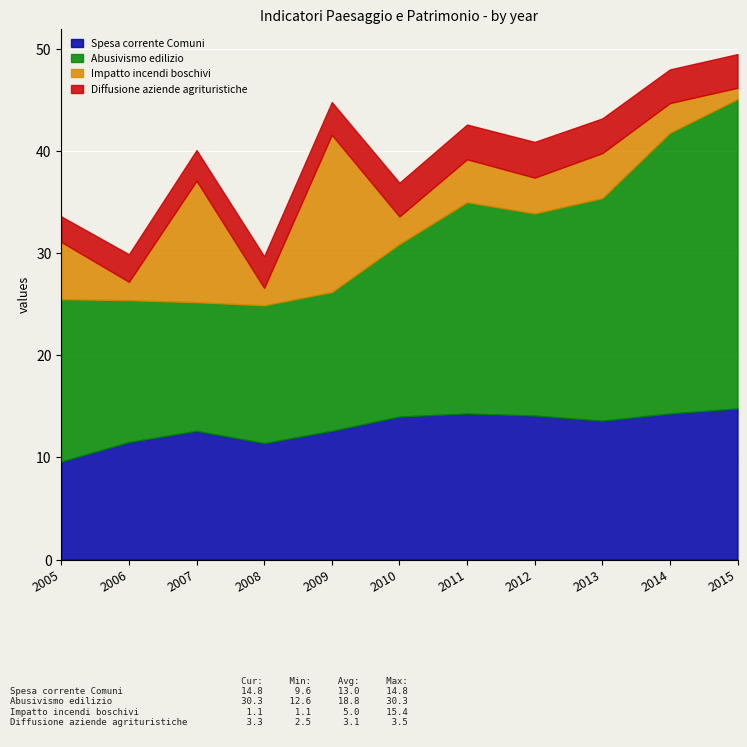

Which series ends up on top after the final intersection of Impatto incendi boschivi and Diffusione aziende agrituristiche?

Diffusione aziende agrituristiche